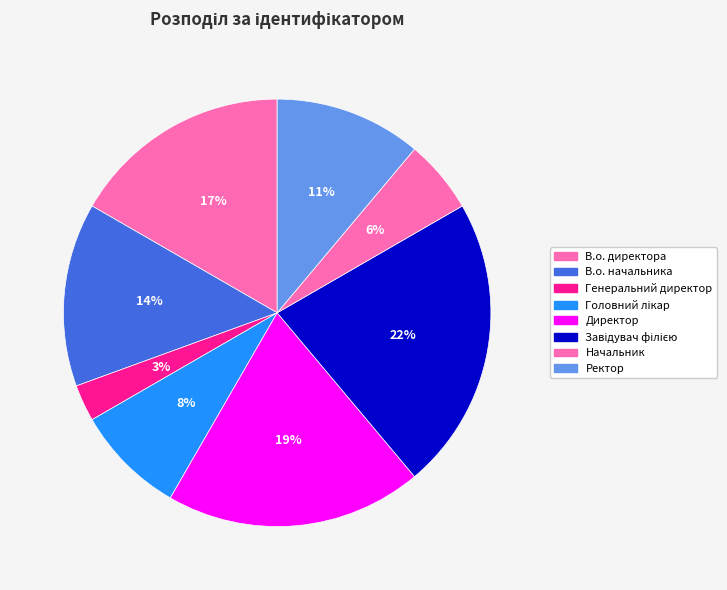

Count the number of slices in the pie.

8